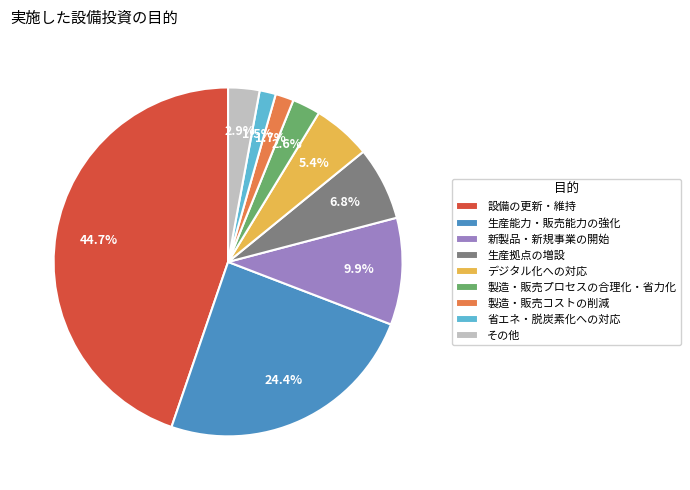

Which slice is the largest?

設備の更新・維持